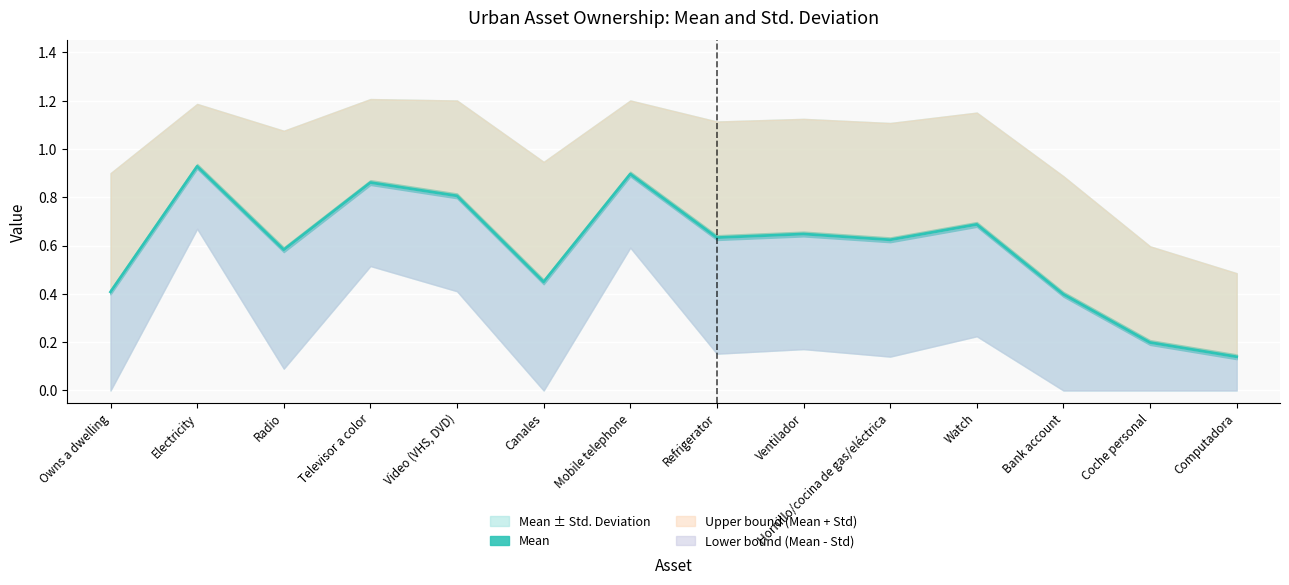

Rank the series by their average value, from highest to lowest.

Mean + Std, Mean, Std. Deviation, Mean - Std